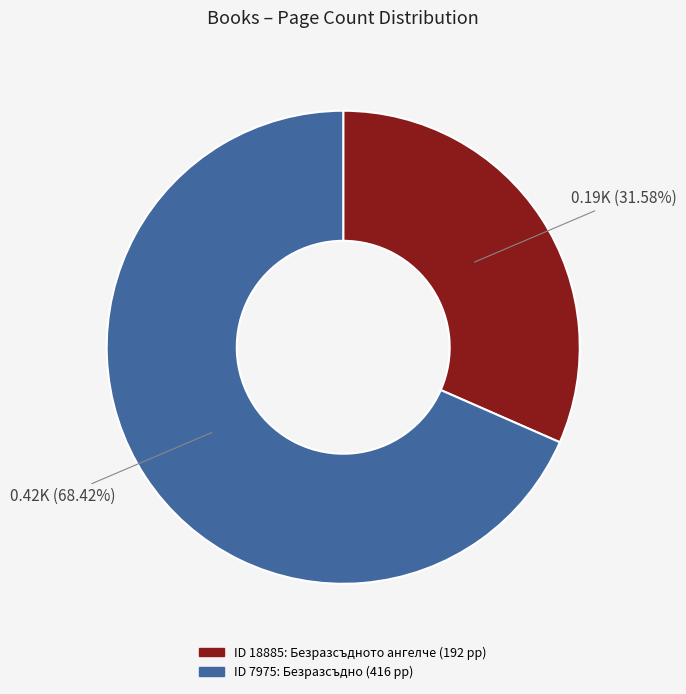

Does any single category account for the majority?

Yes